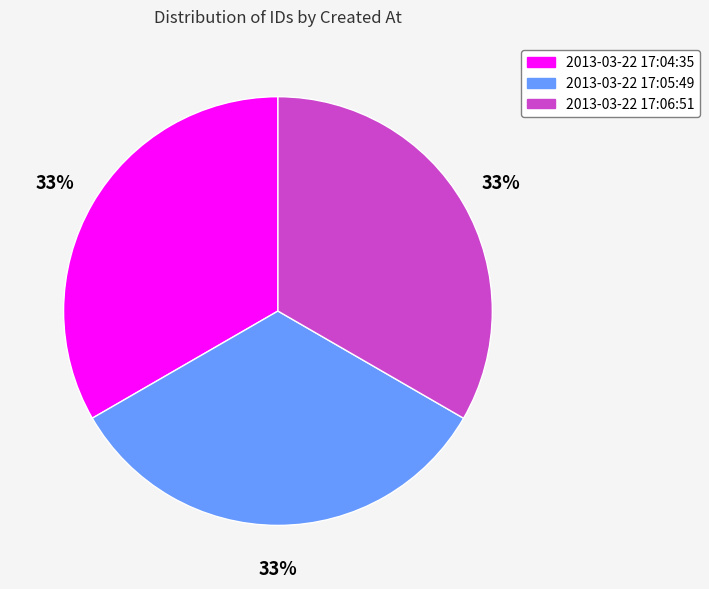

What is the ratio of the value at 2013-03-22 17:05:49 to the value at 2013-03-22 17:06:51?

1.0